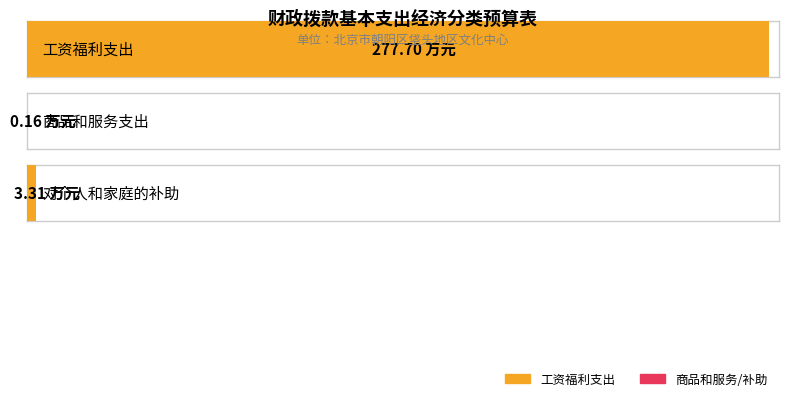

True or false: the data shows 3.3 at 对个人和家庭的补助.

True